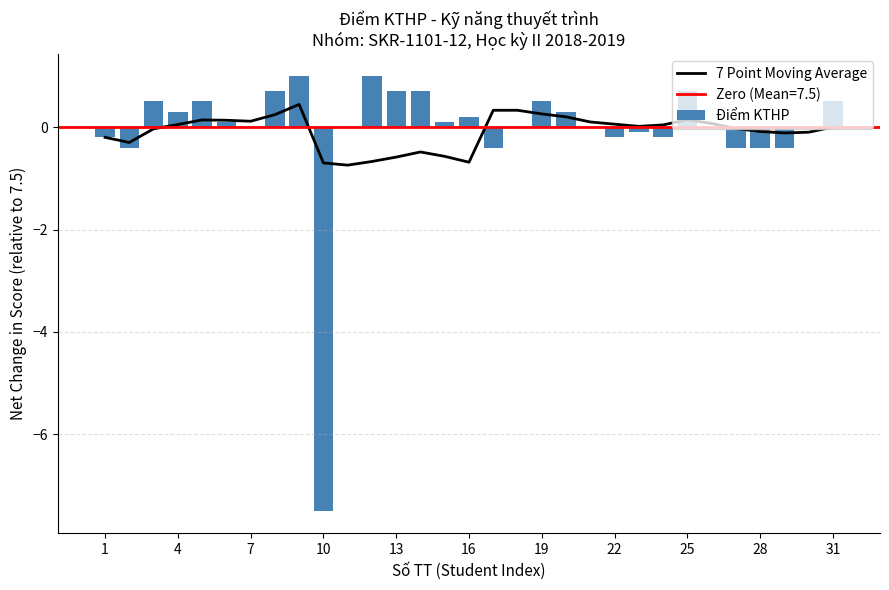

True or false: Điểm KTHP has a value of 0.5 at 31.

True